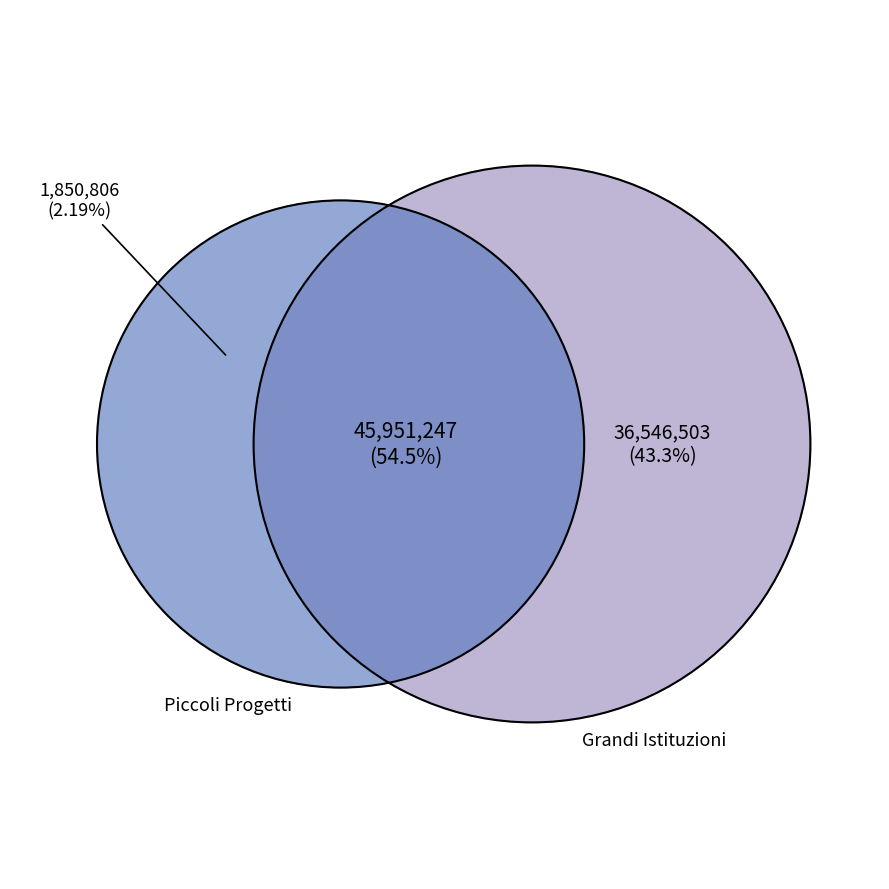

Is it true that 22 is 0% of the pie?

True